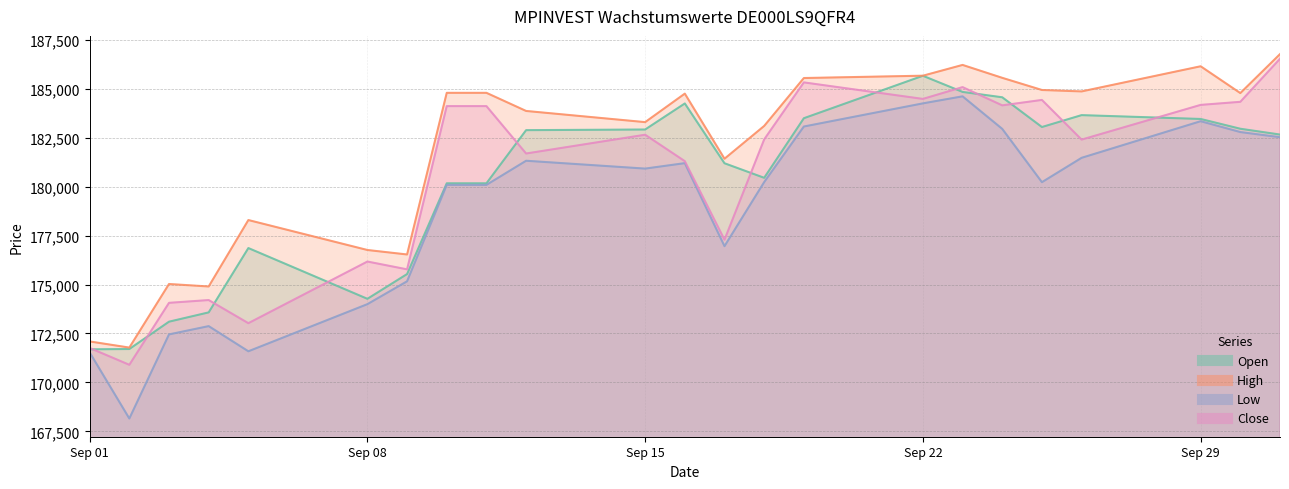

The Low series shows 79926 at Sep 01. True or false?

False